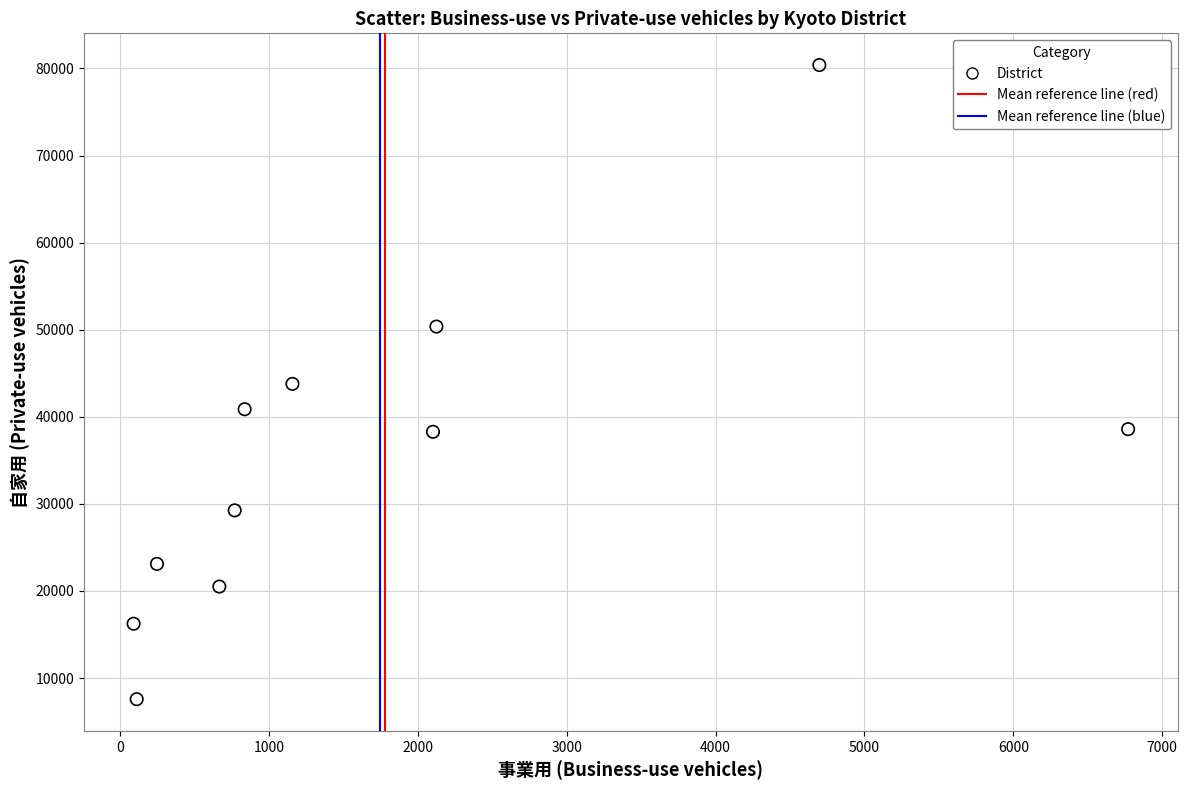

What is the average Y value?

35360